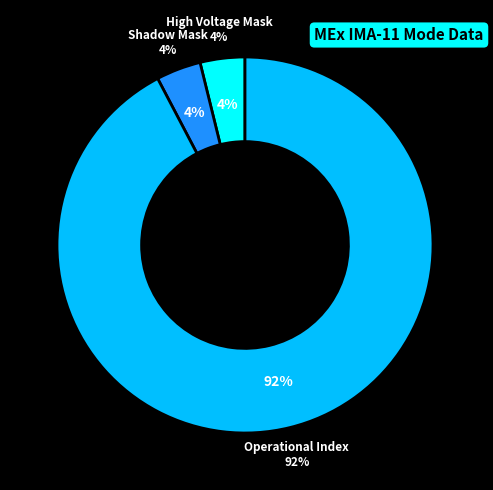

The Shadow Mask slice represents 1% of the pie. True or false?

False